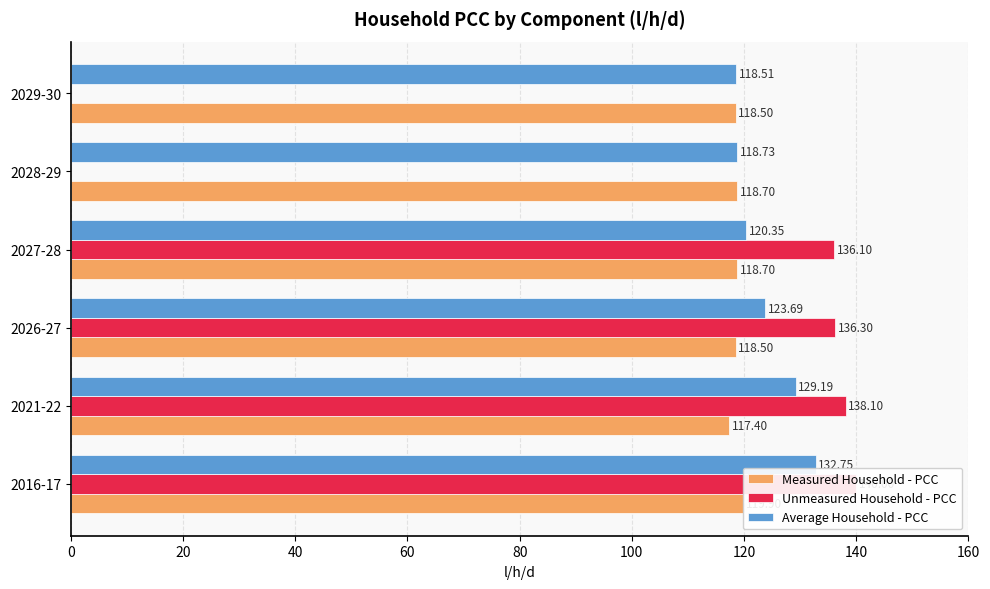

How many bars are there in total?

18